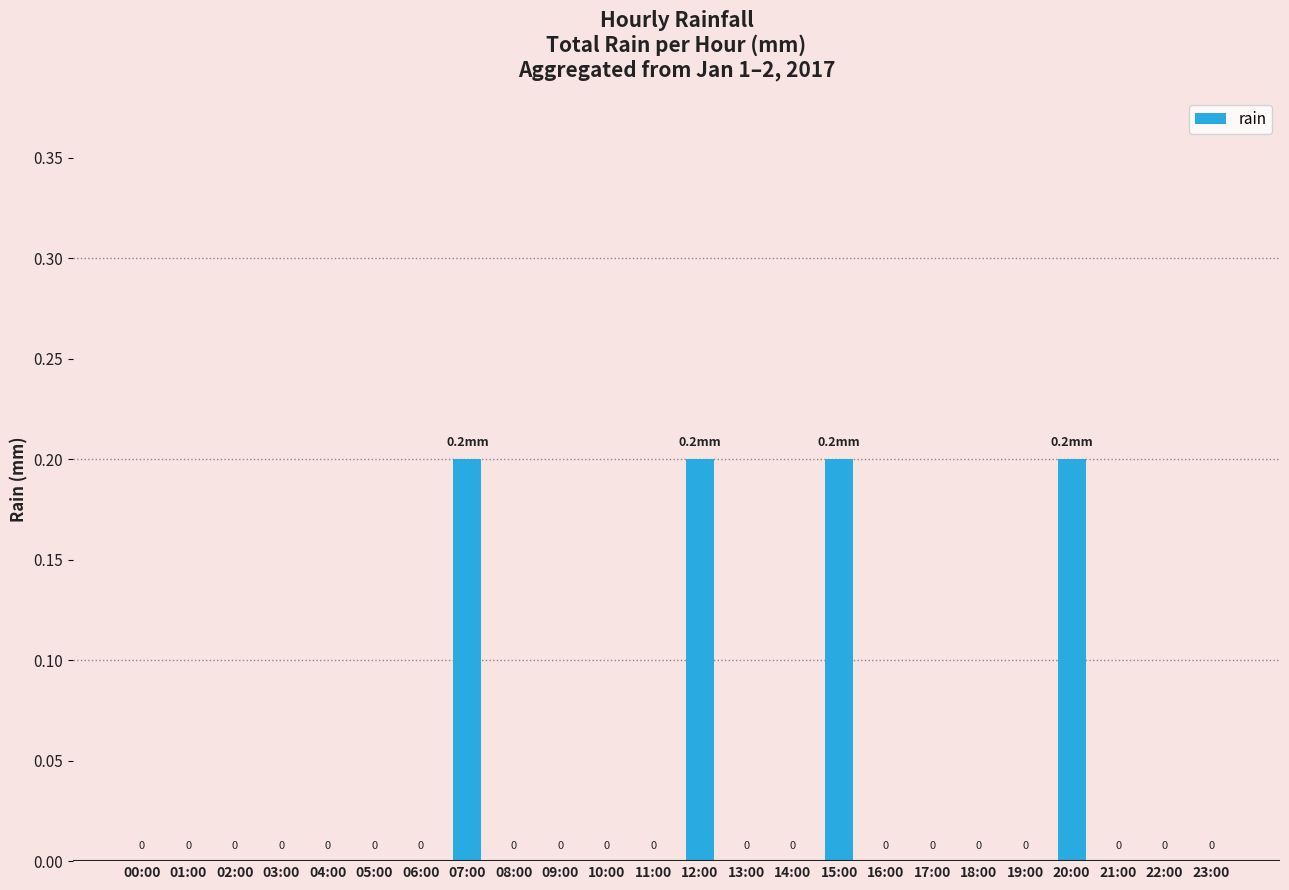

What is the change in value from 01:00 to 12:00?

+0.2